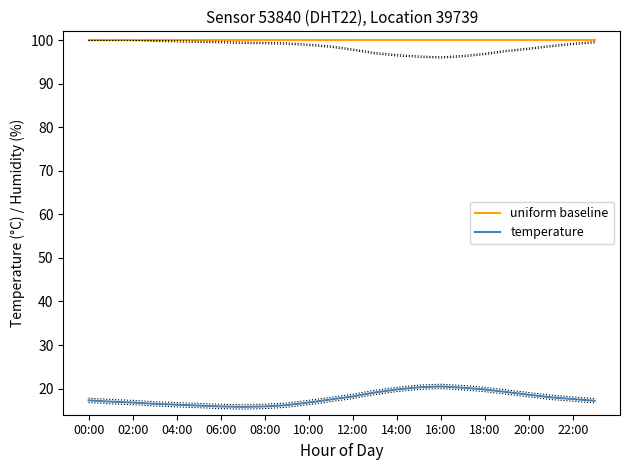

How many lines are shown in the chart?

2